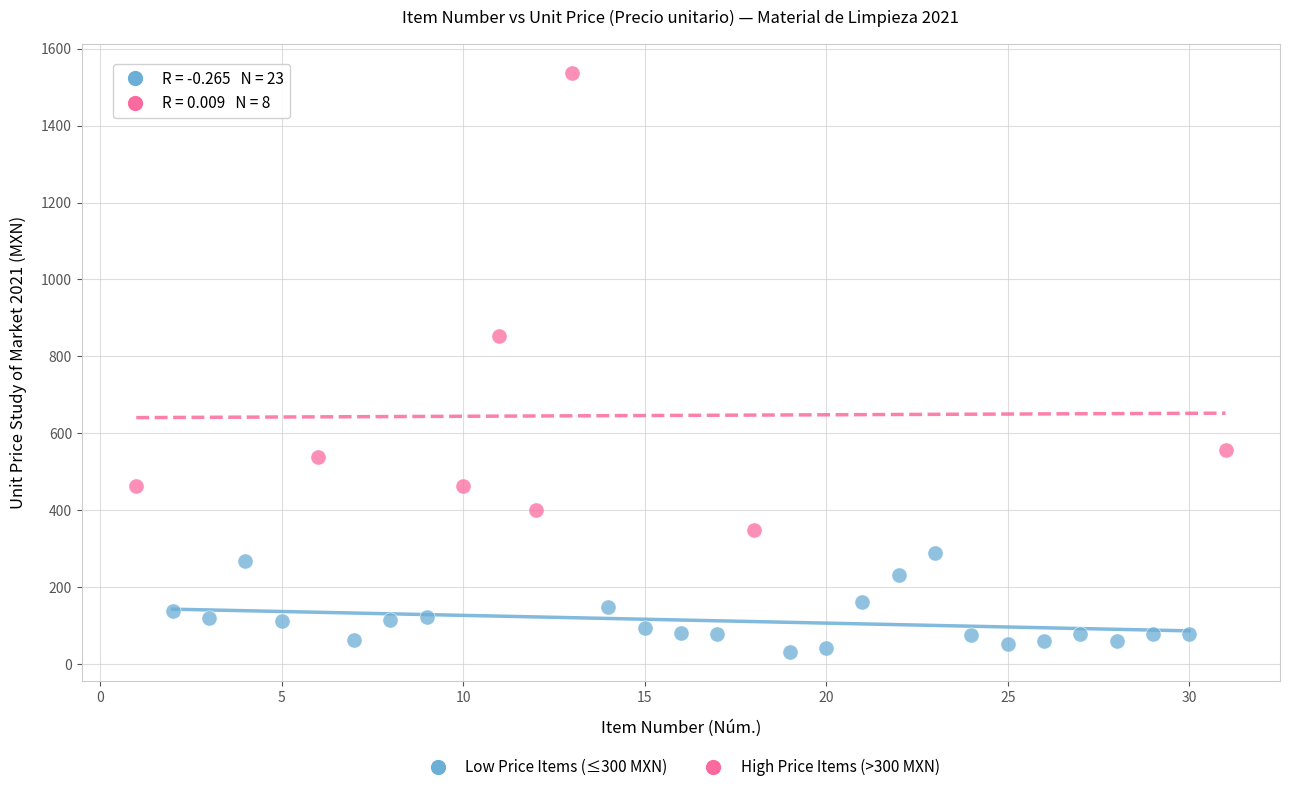

Which series contains the lowest Y value?

Low Price Items (≤300 MXN)